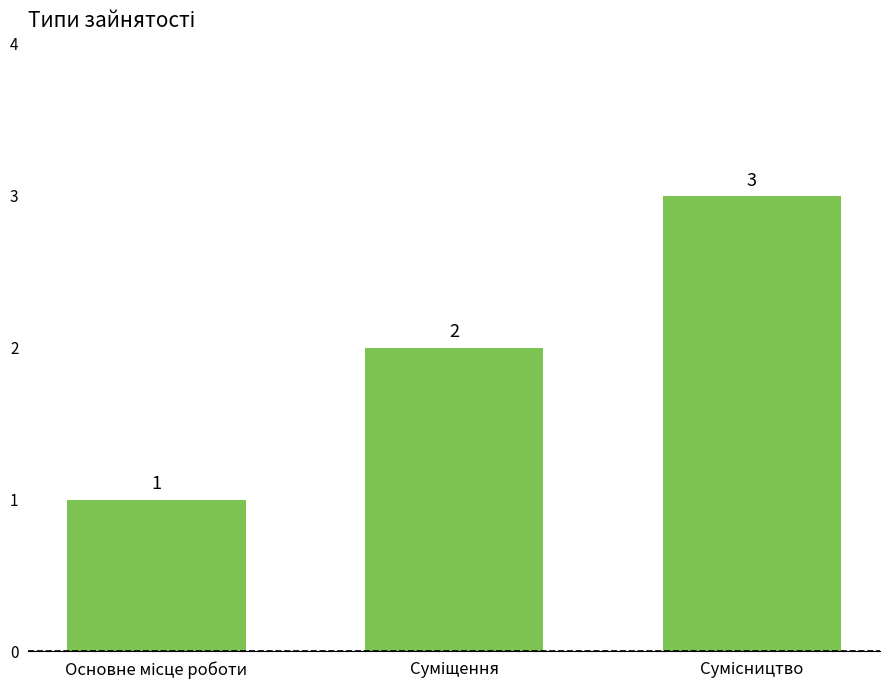

What is the maximum value shown in the chart?

3